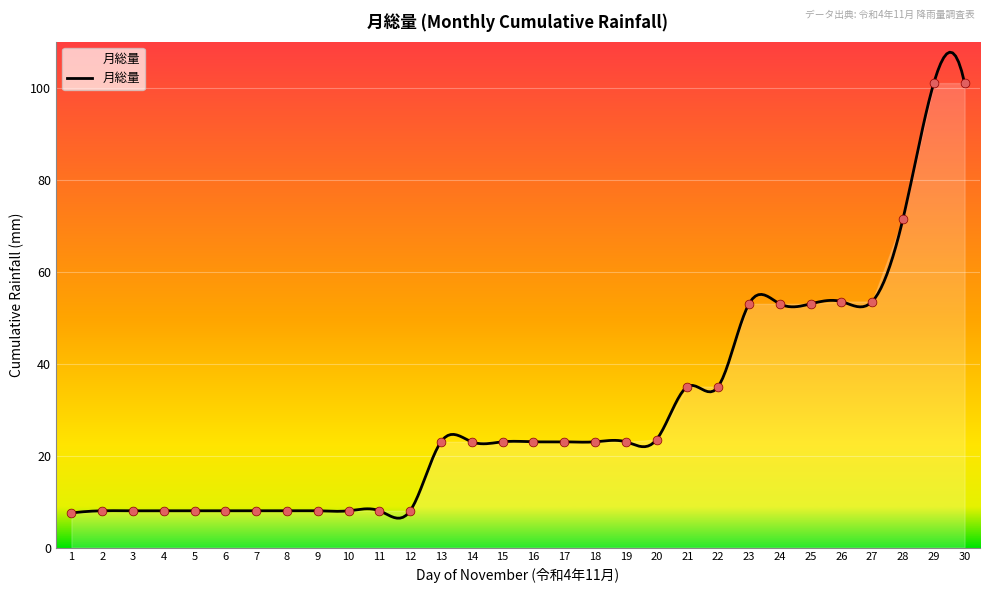

What is the change in value from 2 to 27?

+45.5